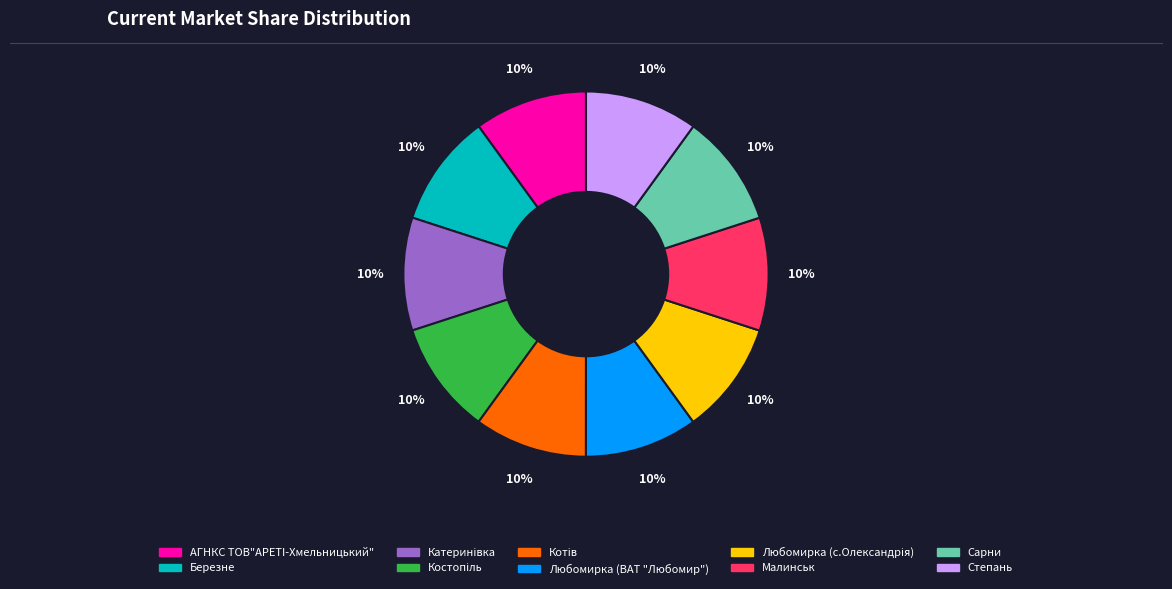

Combined, do АГНКС ТОВ"АРЕТI-Хмельницький" and Березне account for over 50%?

No